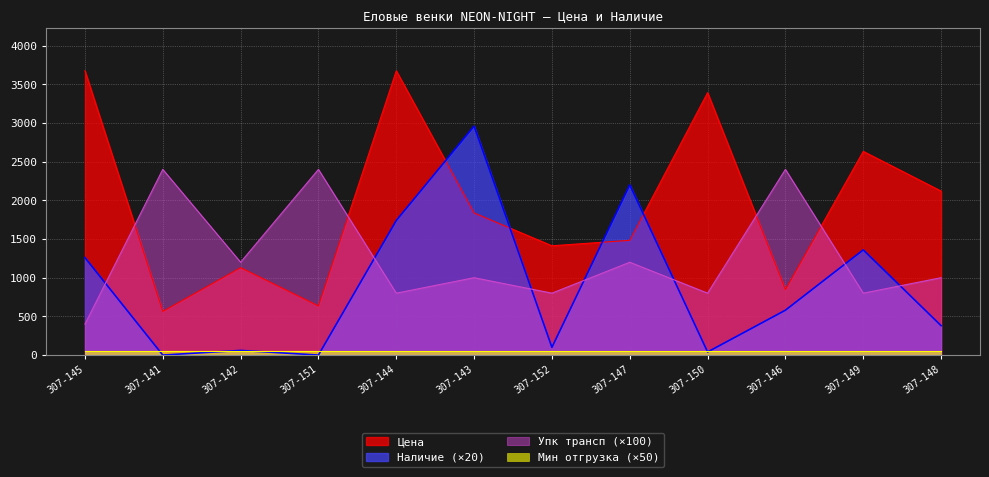

What is the maximum value shown in the chart?

3674.8